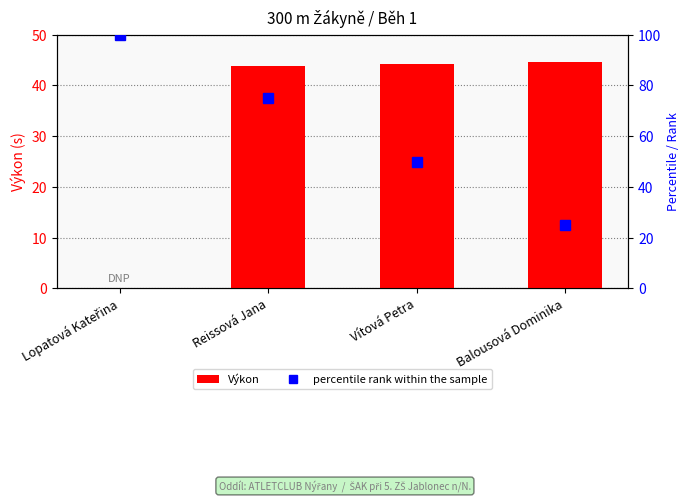

Which category has the lowest value across all series?

Lopatová Kateřina